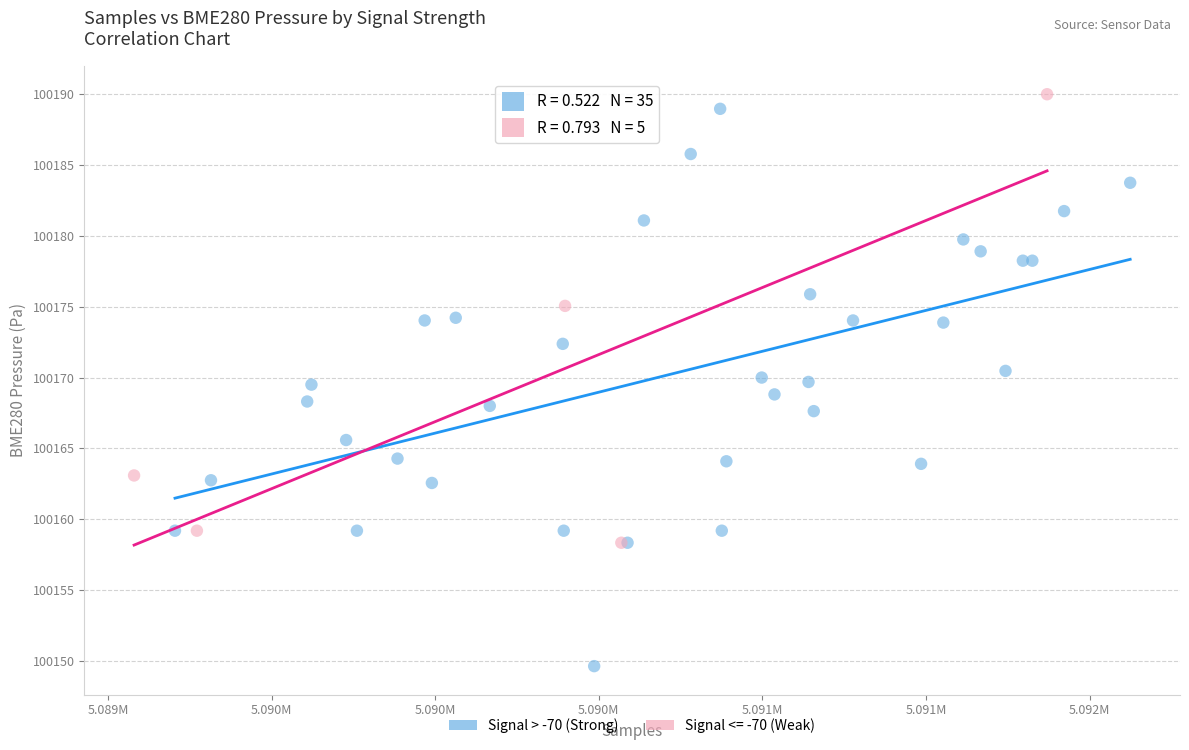

Which series has the widest spread of Y values?

Signal > -70 (Strong)